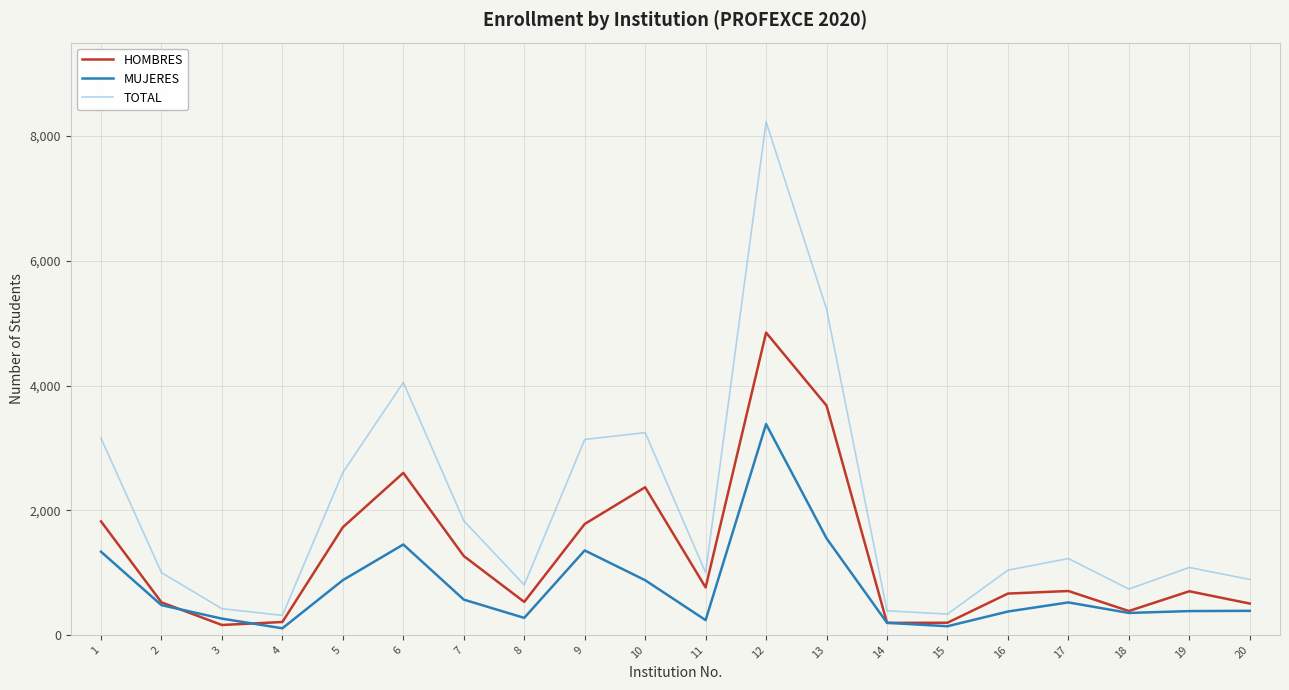

What is the difference between the HOMBRES values at 2 and 3?

363